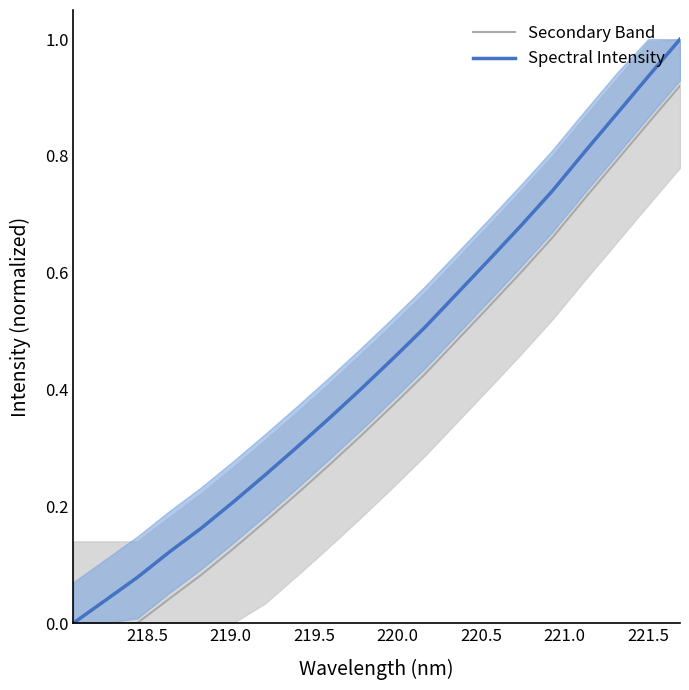

What is the maximum value for Spectral Intensity?

1.0